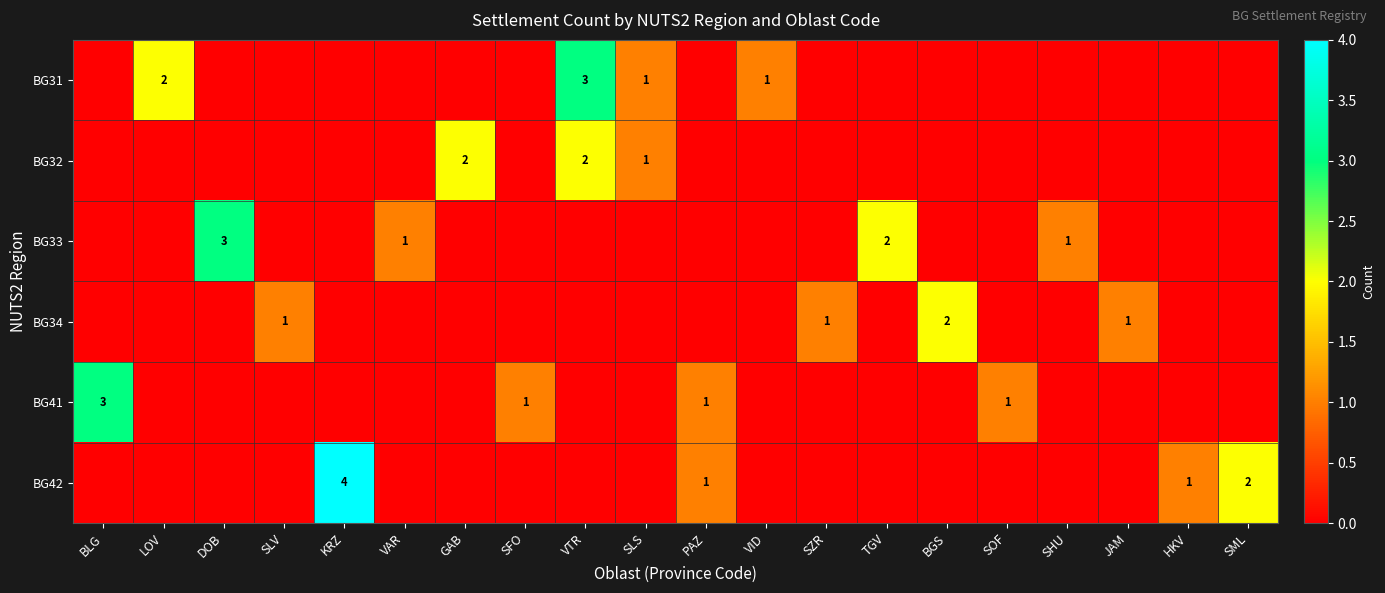

Which category has the lowest value in the BG31 series?

BLG